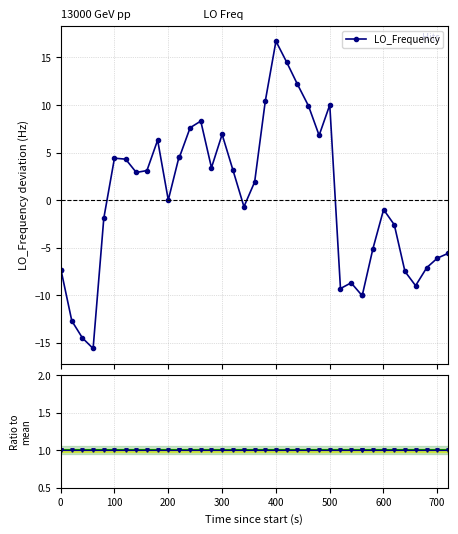

True or false: LO_Frequency has more than 2 points higher than both neighbors.

True